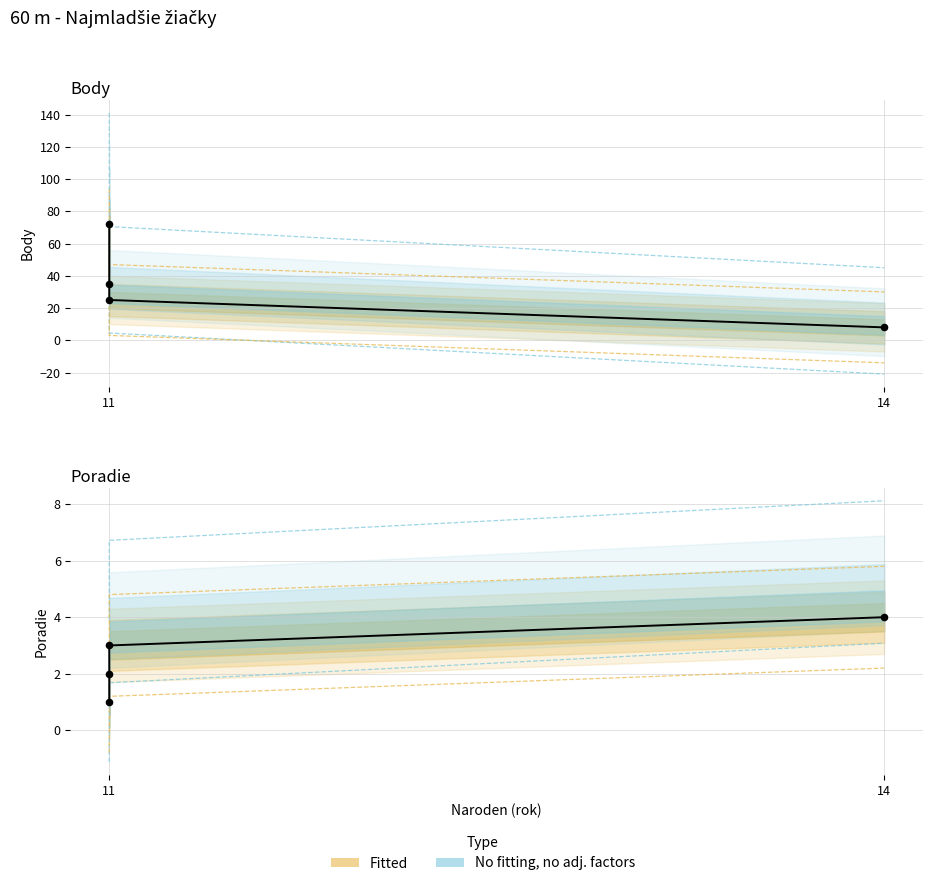

Which series reaches the minimum Y coordinate?

Poradie